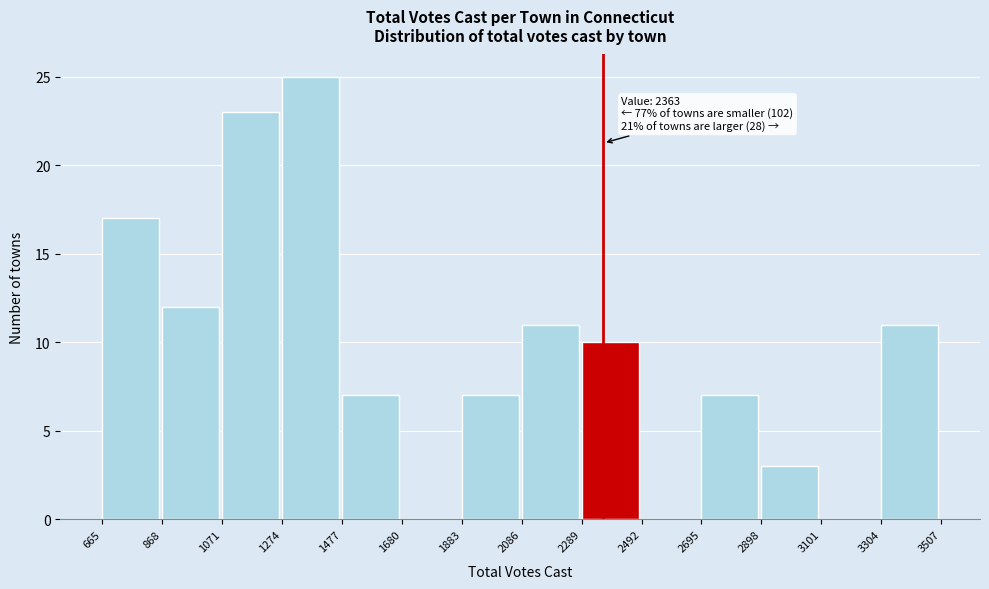

Over which range of the x-axis is the bar tallest?

1274 to 1477